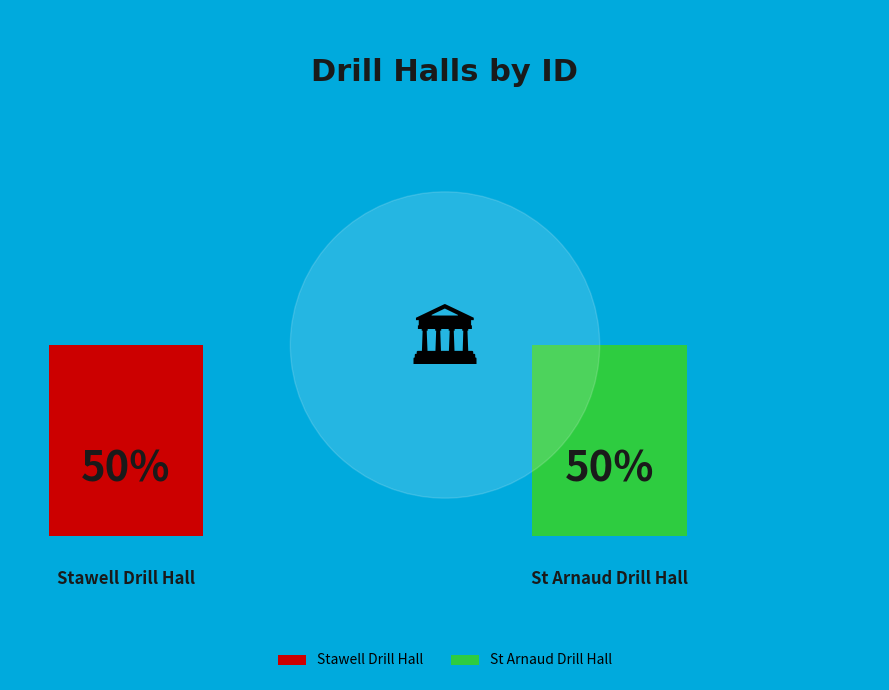

Which has a higher value, St Arnaud Drill Hall or Stawell Drill Hall?

St Arnaud Drill Hall